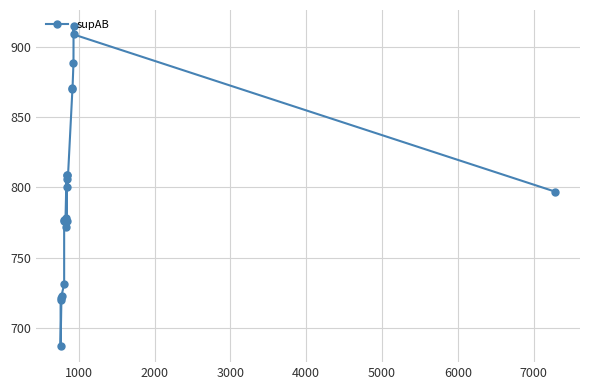

What is the greatest value displayed?

915